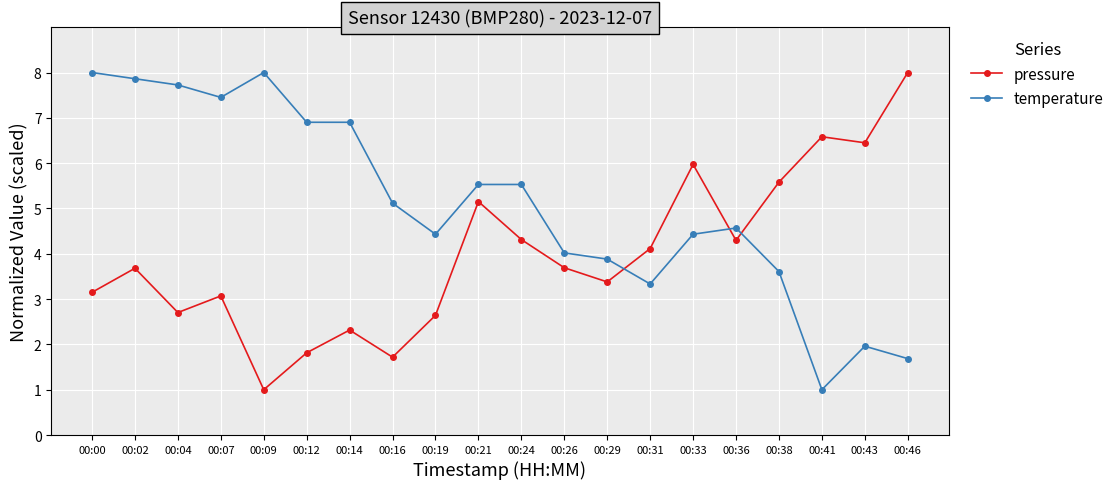

At how many categories does at least one series exceed 7?

6